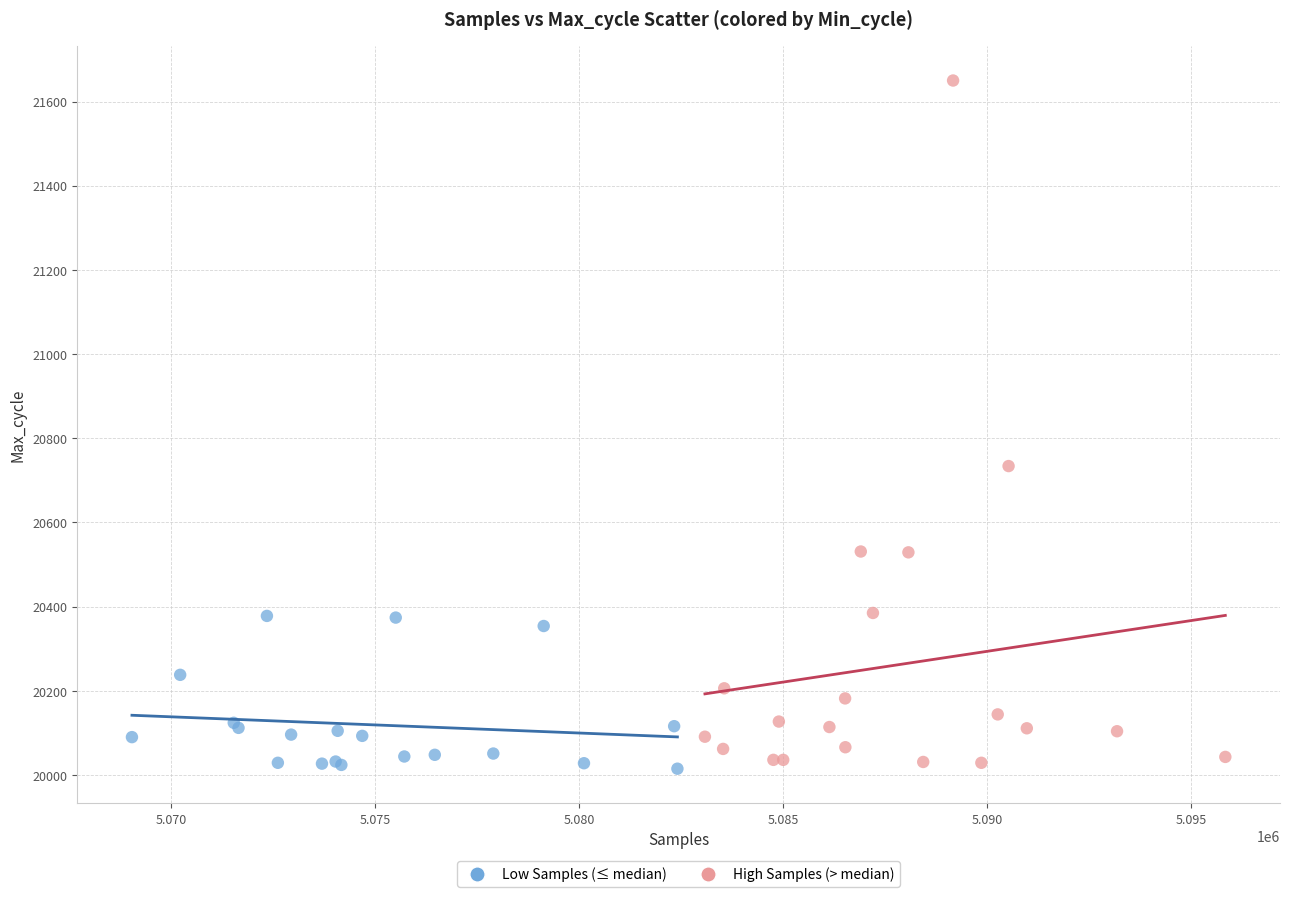

What are all the series names shown in the legend?

Low Samples (≤ median), High Samples (> median)